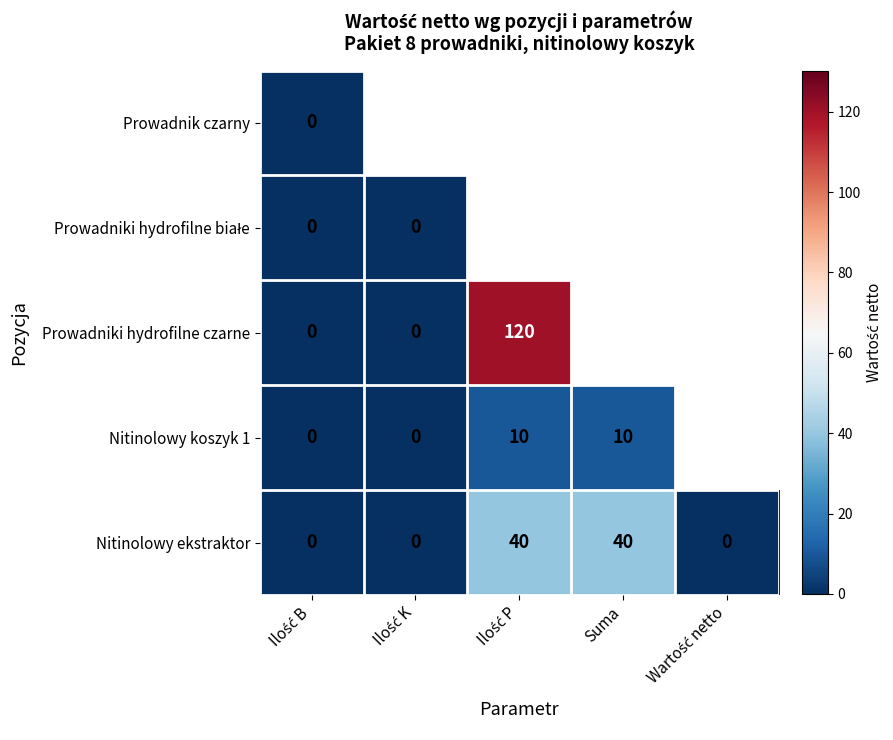

What is the difference between the second highest and second lowest values in the Nitinolowy ekstraktor series?

40